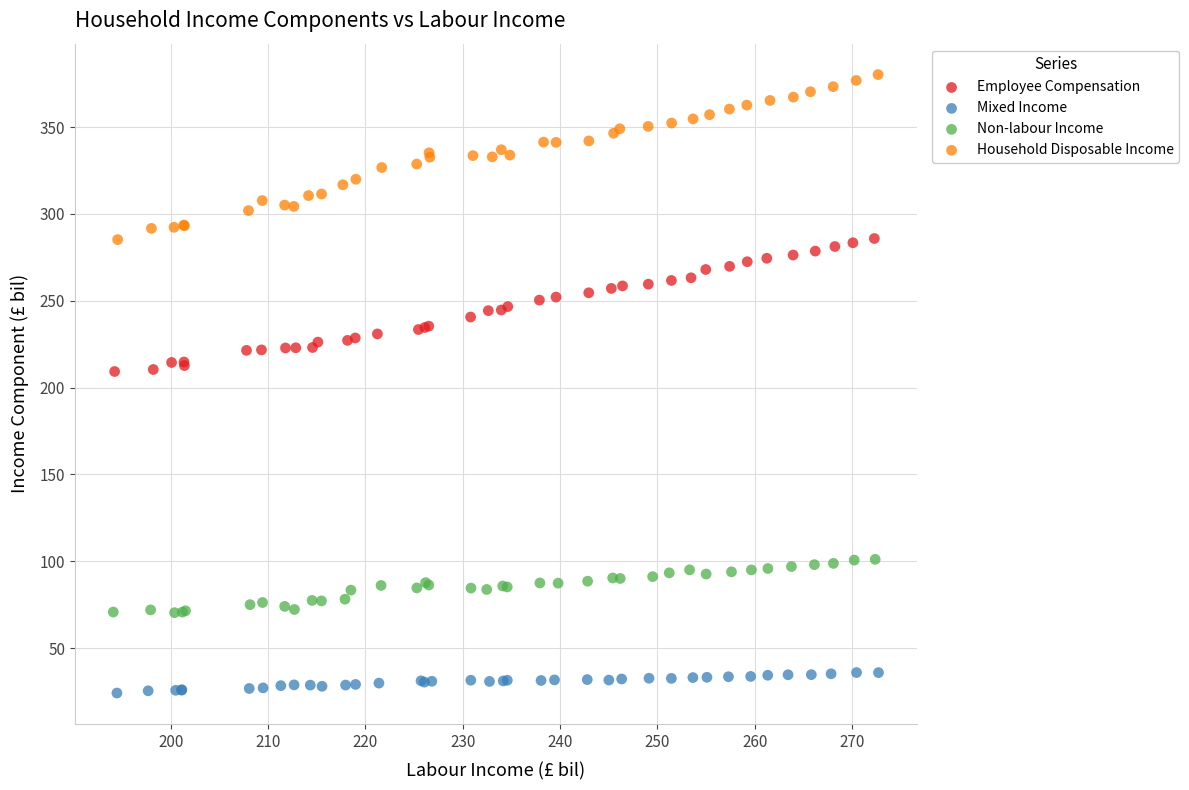

Which series contains the lowest Y value?

Mixed Income